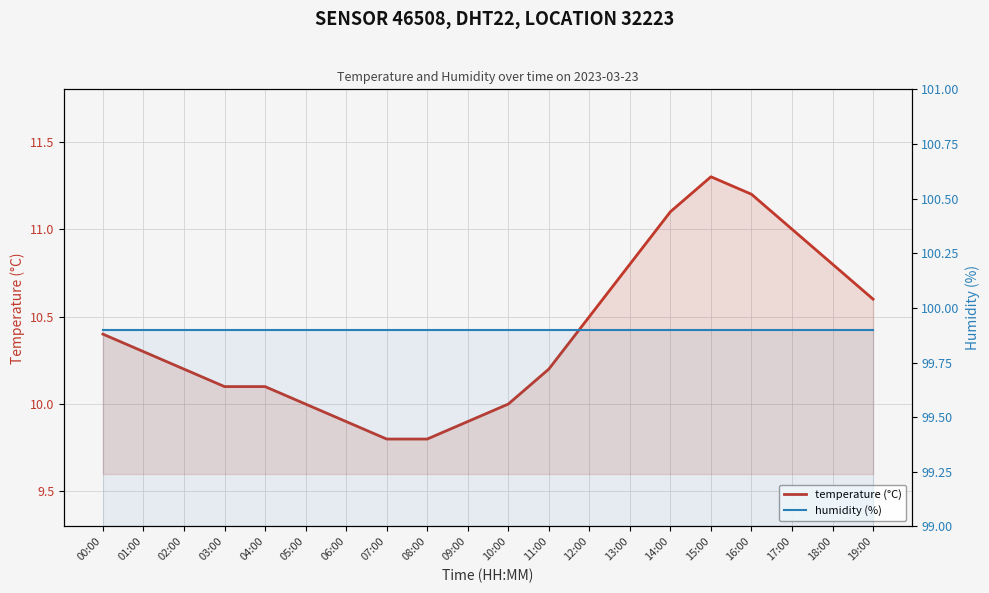

True or false: temperature and humidity cross at least once.

False